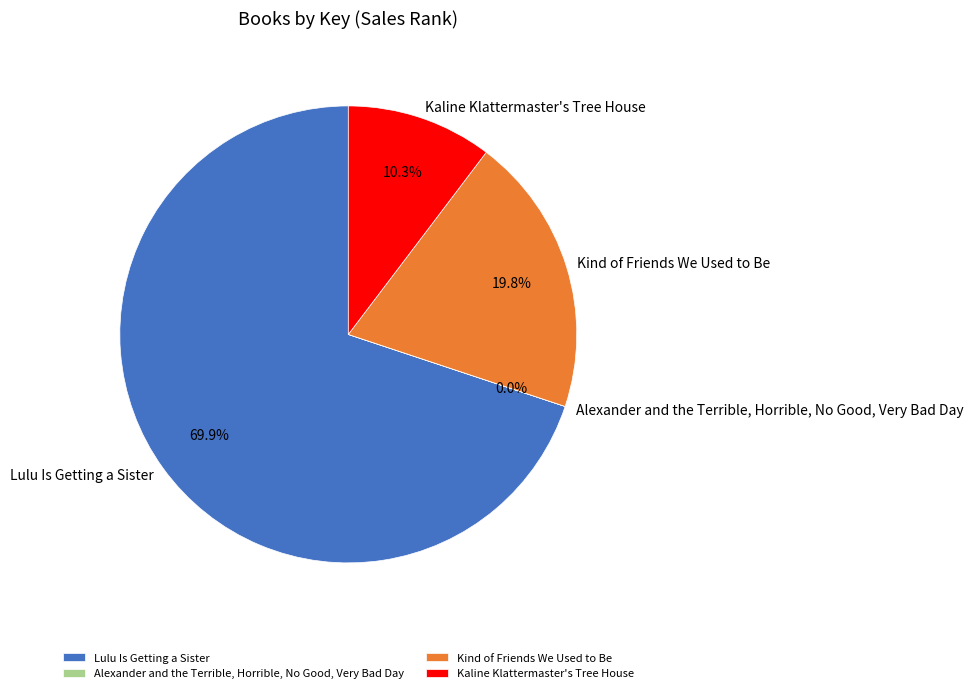

Which category has the biggest portion of the pie?

Lulu Is Getting a Sister